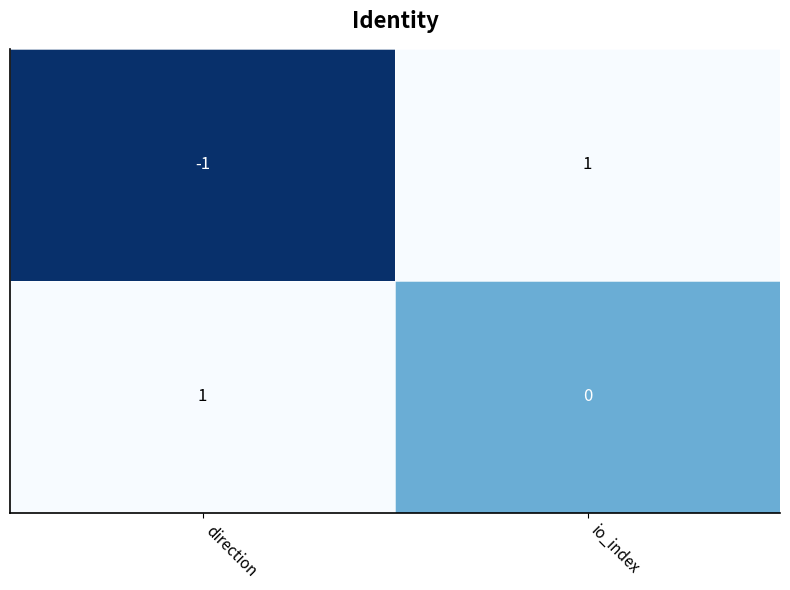

At which category is the sum across all series the highest?

io_index